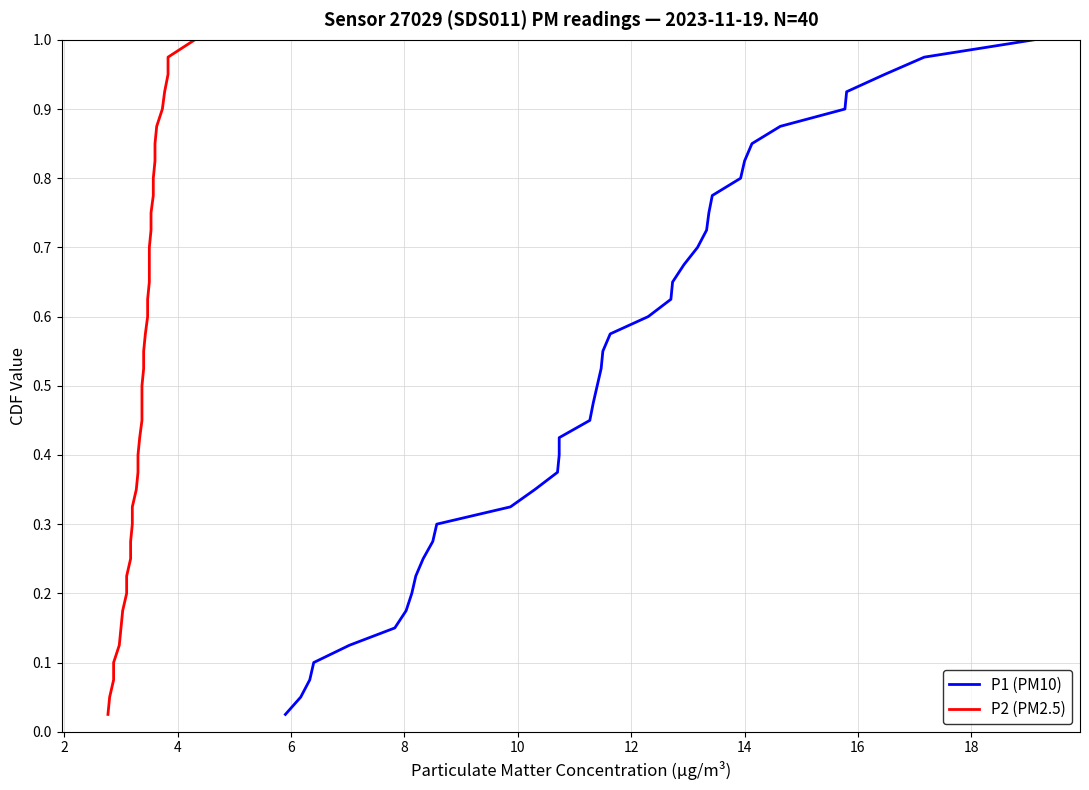

True or false: P2 (PM2.5) and P1 (PM10) intersect in this chart.

False